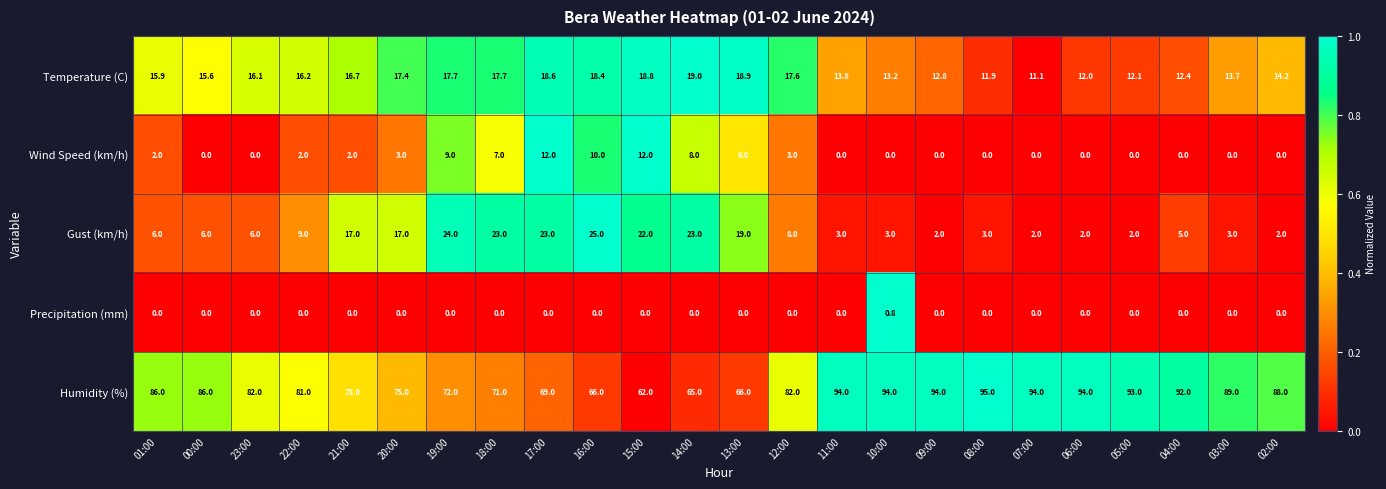

At which category is the sum across all series the highest?

19:00